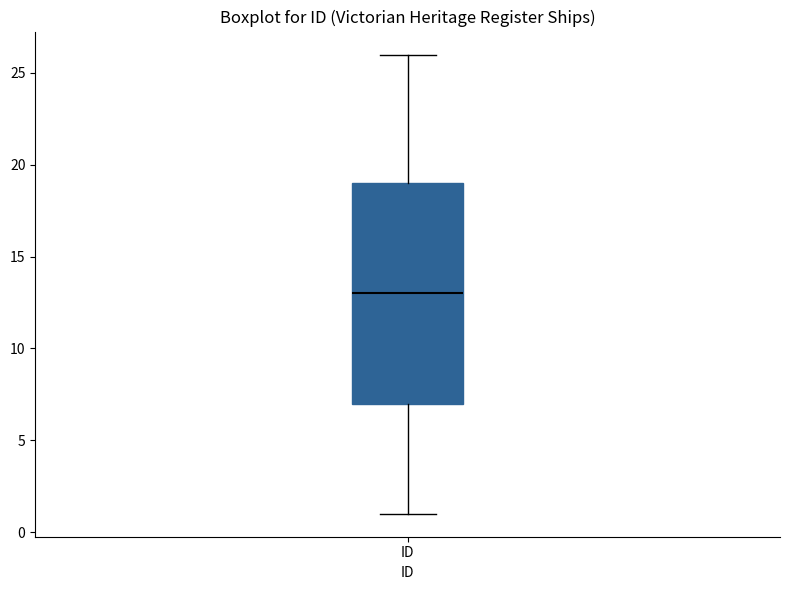

Transcribe this box plot: give where the median line is, the range the box spans, and where the two whiskers end, as read against the y-axis. The values are not printed on the chart, so give them approximately, as read against the axis.

median 13, box 7 to 19, whiskers 1 to 26